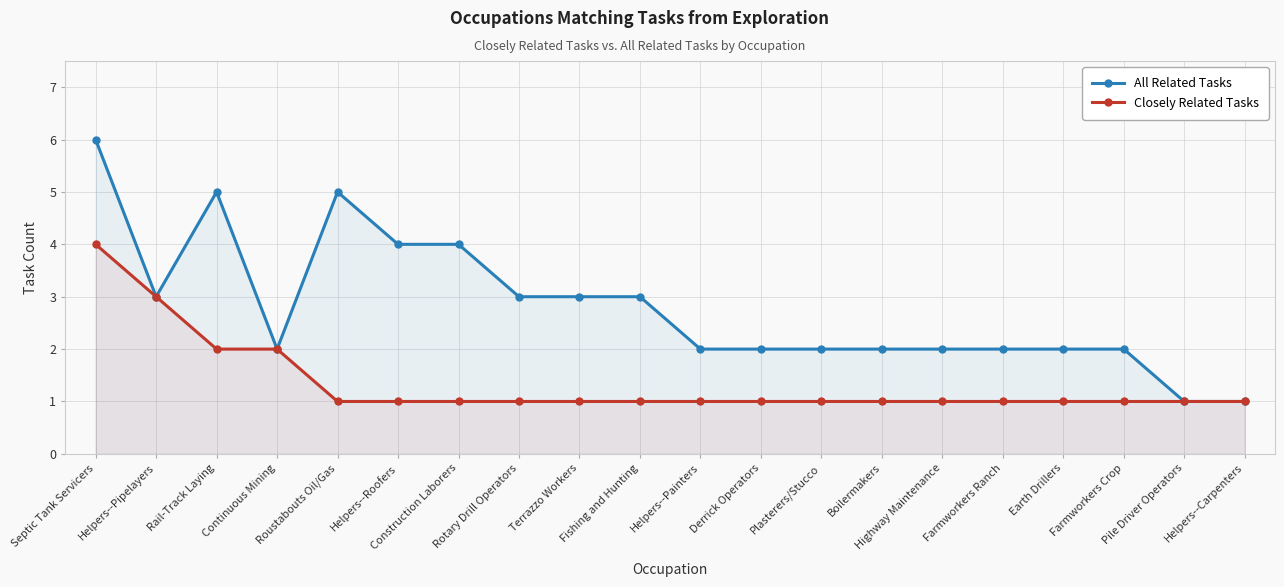

How many lines are shown in the chart?

2